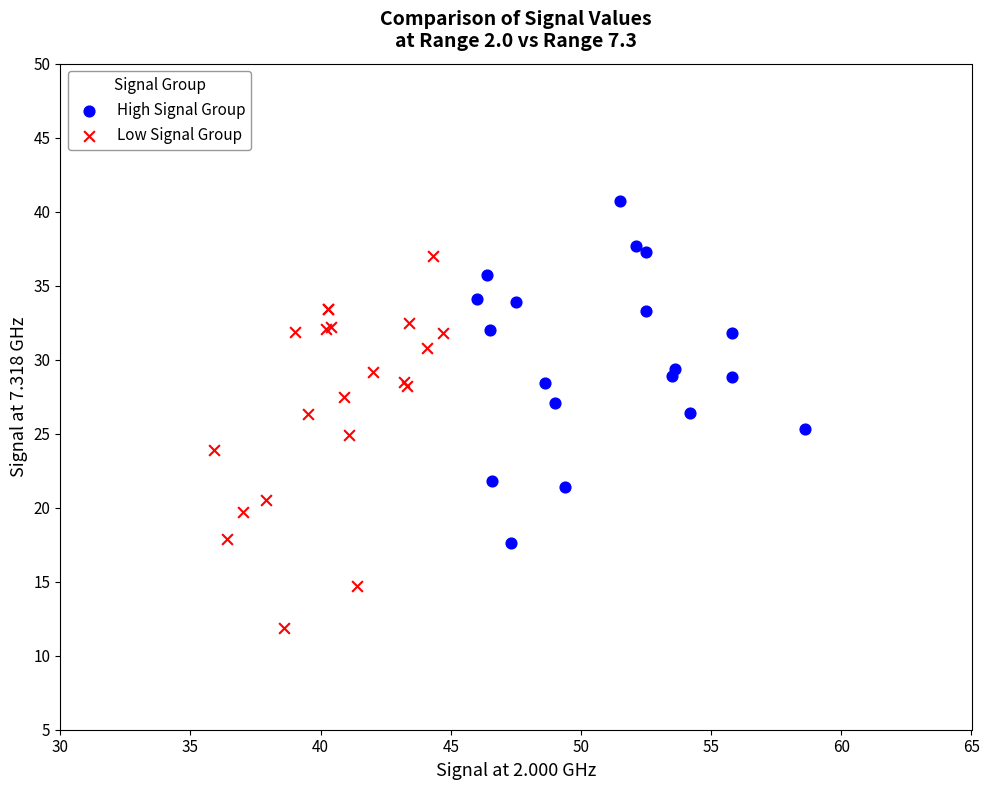

Which series contains the lowest Y value?

Low Signal Group